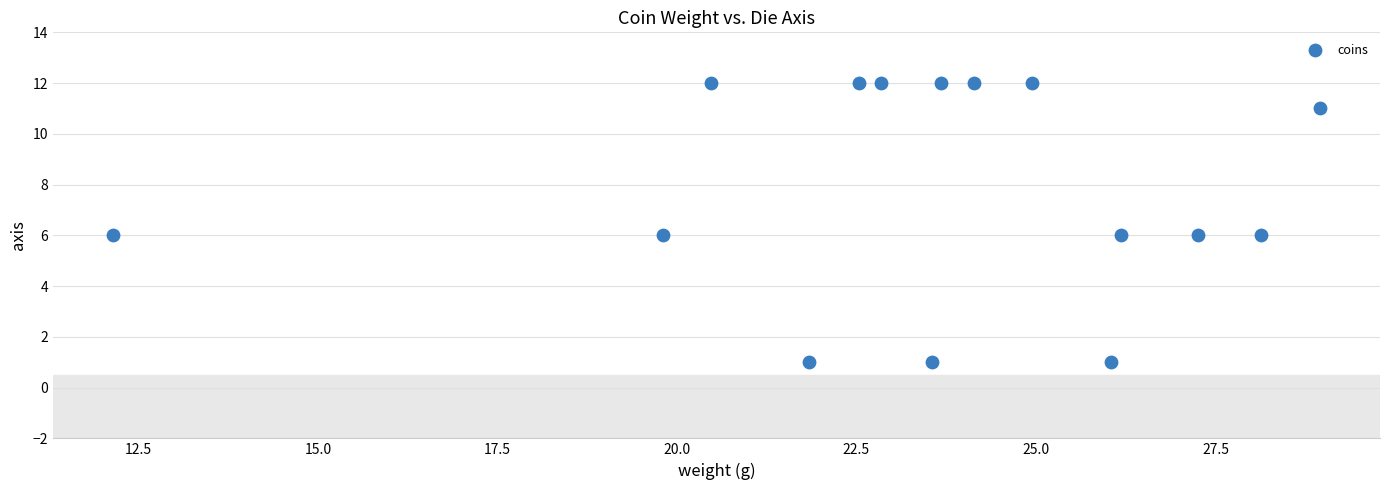

What is the range of Y values (max minus min)?

11